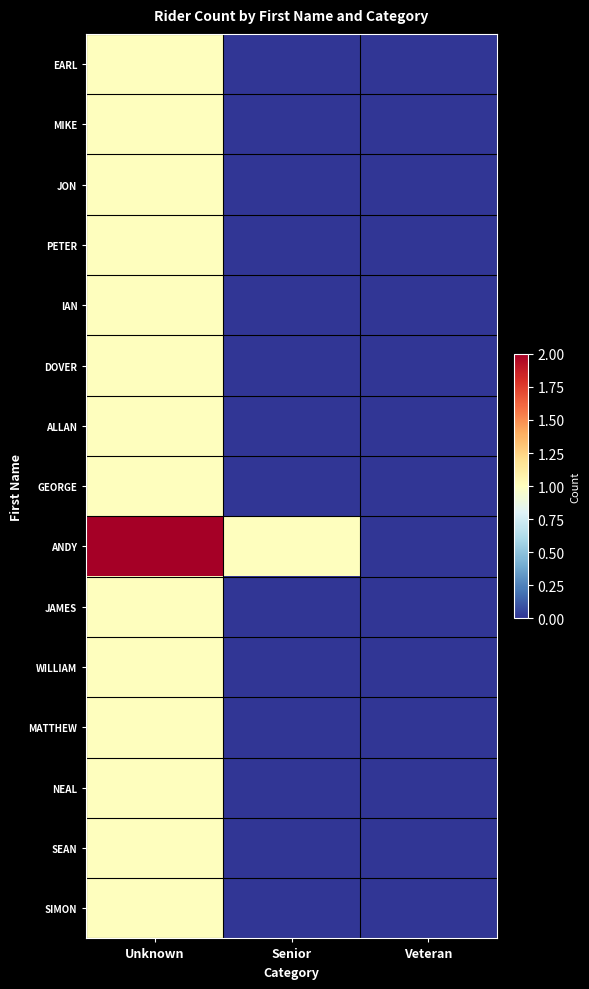

Reading right to left, extract all data points from this chart.

EARL: Veteran=0	Senior=0	Unknown=1
MIKE: Veteran=0	Senior=0	Unknown=1
JON: Veteran=0	Senior=0	Unknown=1
PETER: Veteran=0	Senior=0	Unknown=1
IAN: Veteran=0	Senior=0	Unknown=1
DOVER: Veteran=0	Senior=0	Unknown=1
ALLAN: Veteran=0	Senior=0	Unknown=1
GEORGE: Veteran=0	Senior=0	Unknown=1
ANDY: Veteran=0	Senior=1	Unknown=2
JAMES: Veteran=0	Senior=0	Unknown=1
WILLIAM: Veteran=0	Senior=0	Unknown=1
MATTHEW: Veteran=0	Senior=0	Unknown=1
NEAL: Veteran=0	Senior=0	Unknown=1
SEAN: Veteran=0	Senior=0	Unknown=1
SIMON: Veteran=0	Senior=0	Unknown=1